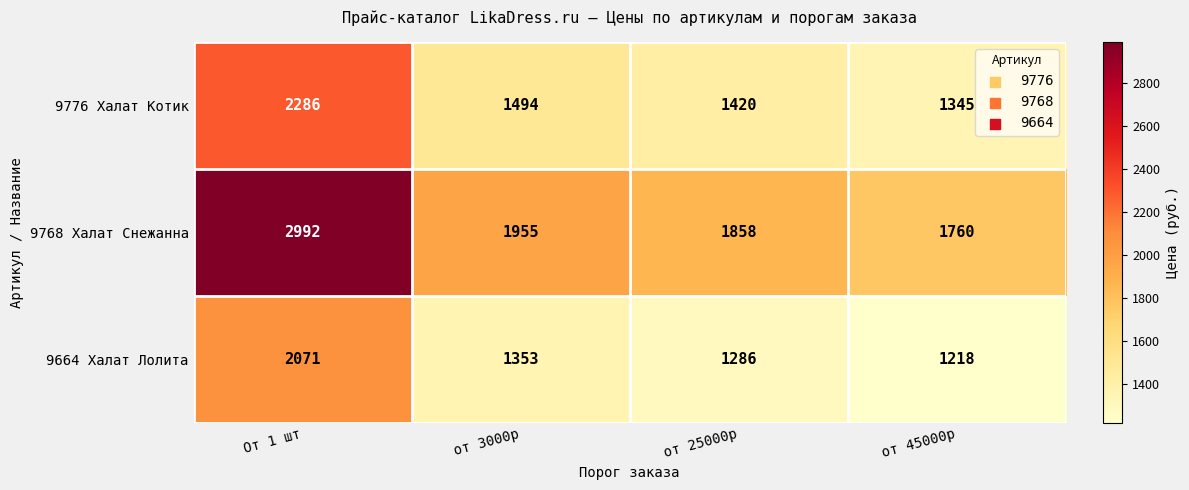

What is the sum of the 9768 Халат Снежанна values at от 25000р and От 1 шт?

4850